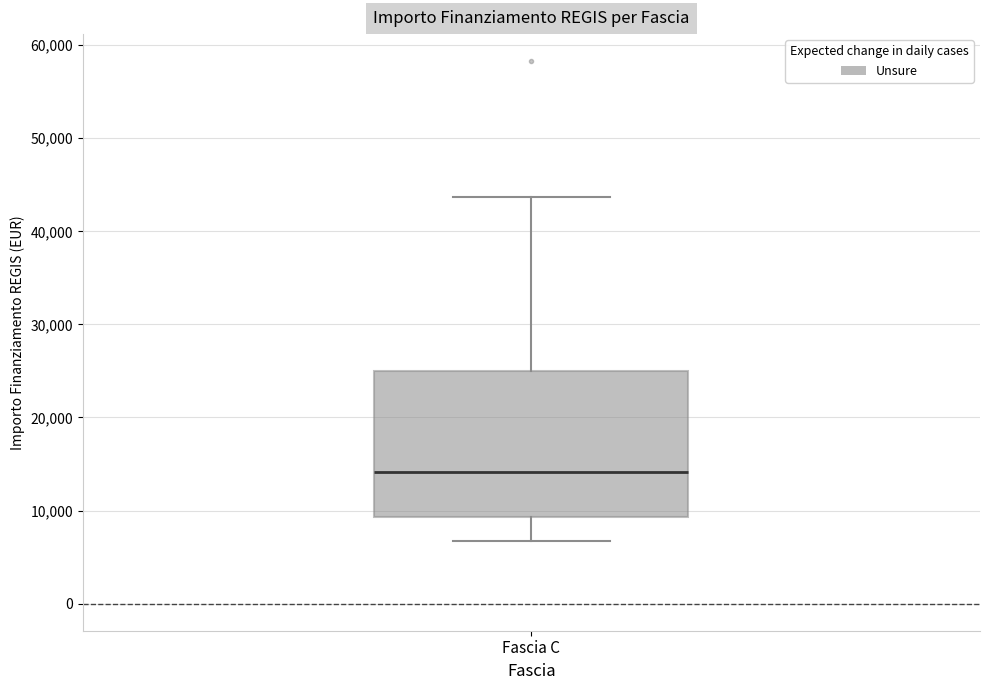

Read this box plot against the y-axis: the position of the median line, the range covered by the box, and the ends of both whiskers. The values are not printed on the chart, so give them approximately, as read against the axis.

median 14000, box 9000 to 25000, whiskers 7000 to 44000